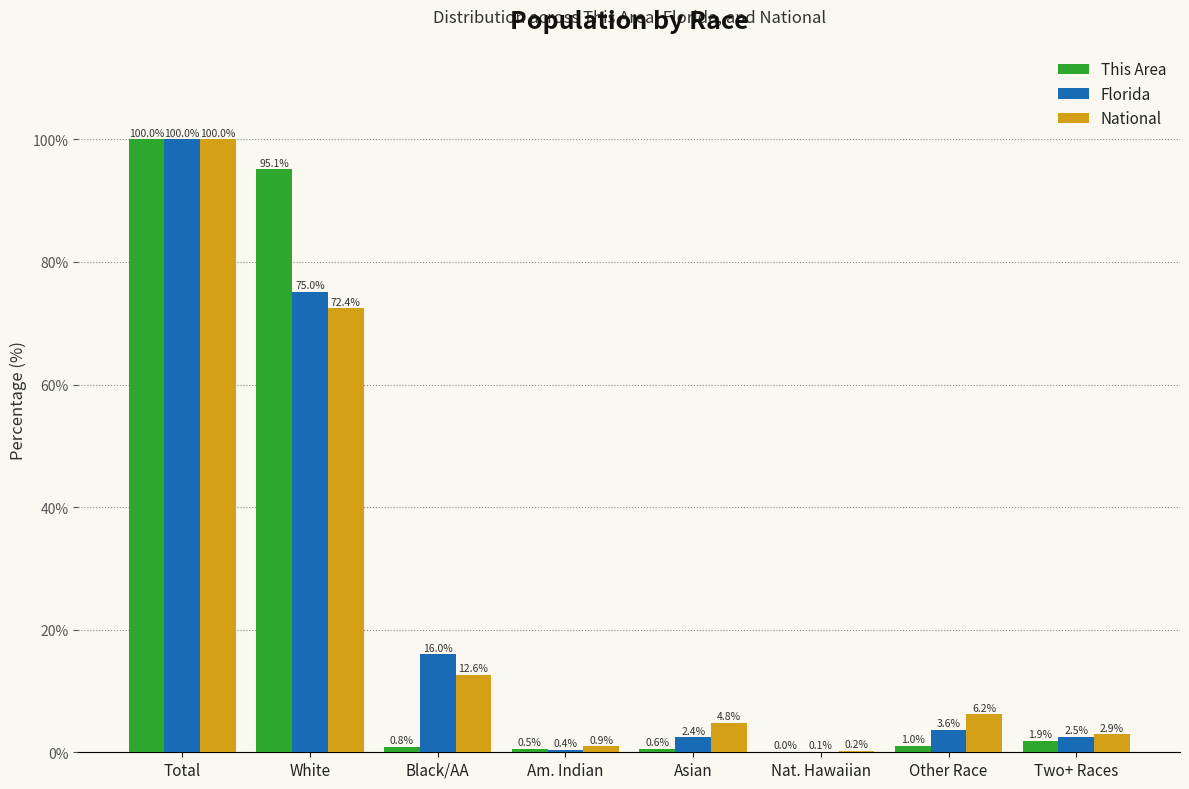

Between Total and Black/AA, which series saw the biggest shift?

This Area